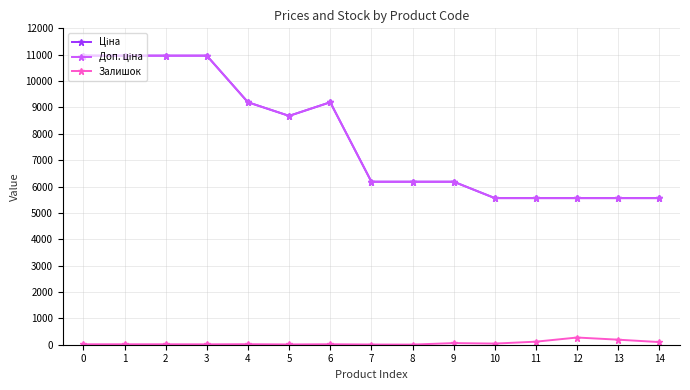

Which has a higher value, 6 or 13?

6